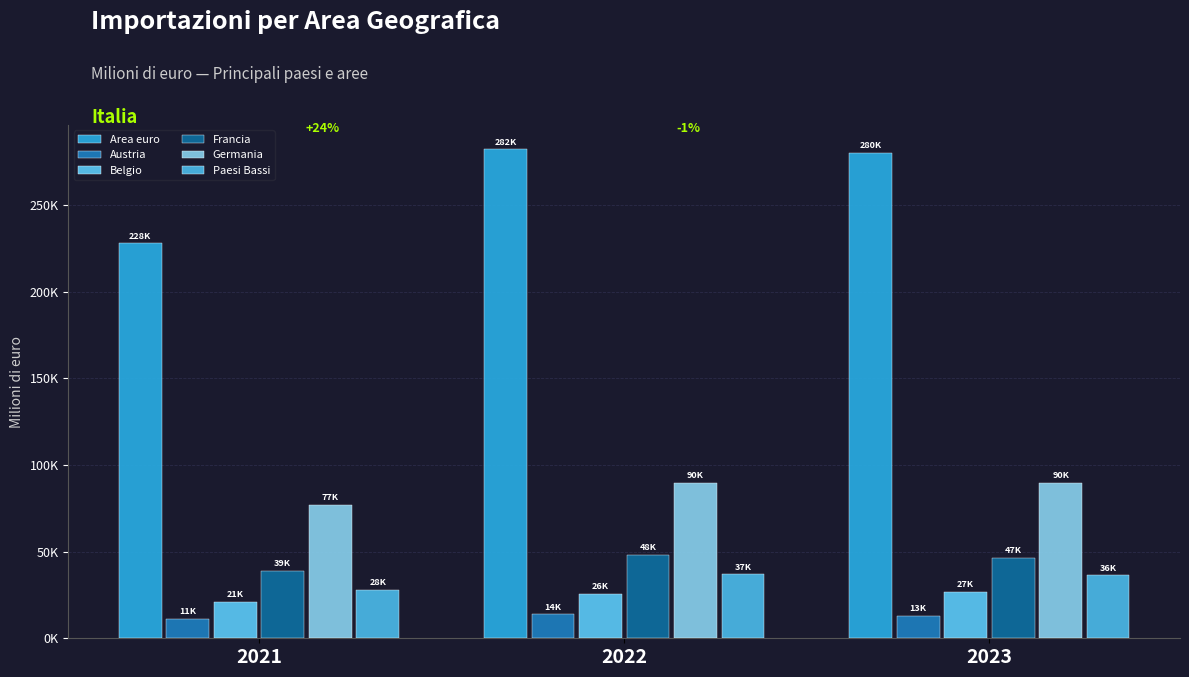

What is the difference between the maximum and minimum values in the Germania series?

12802.1